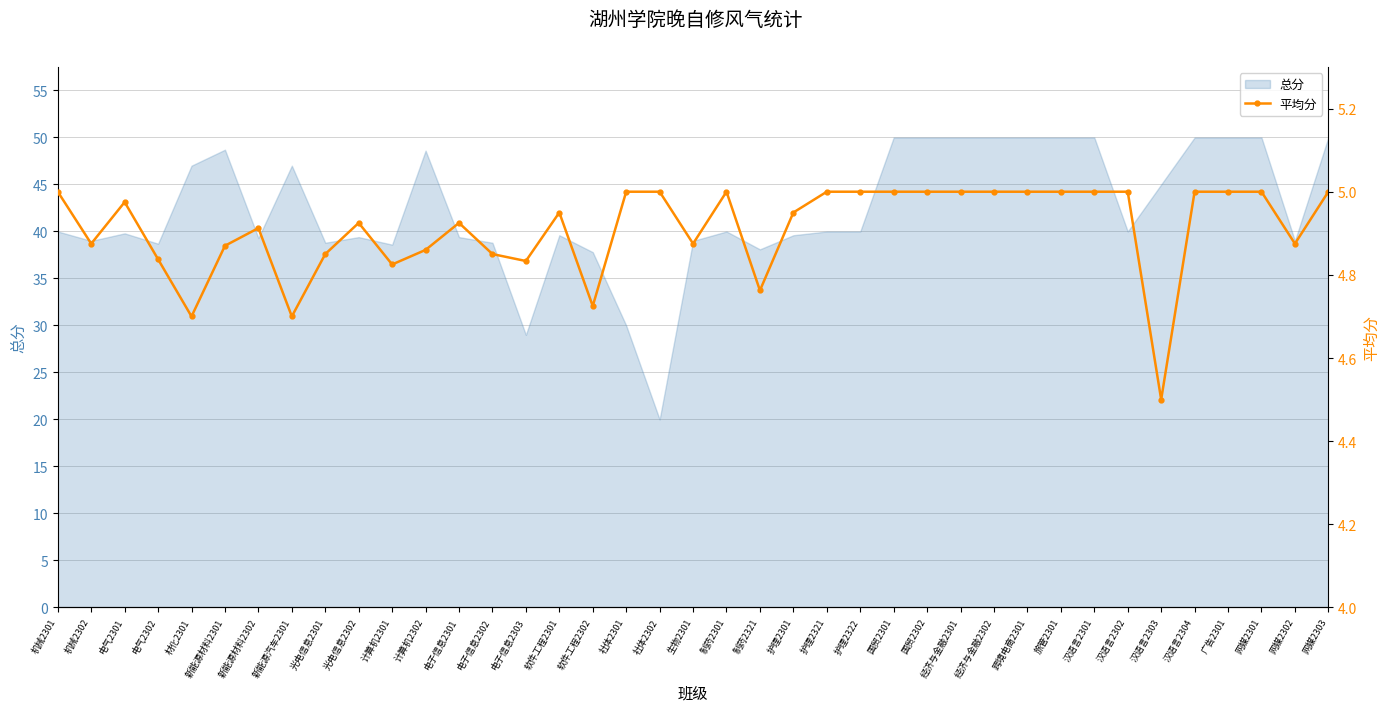

The value of 总分 at 电气2302 is 38.7. True or false?

True